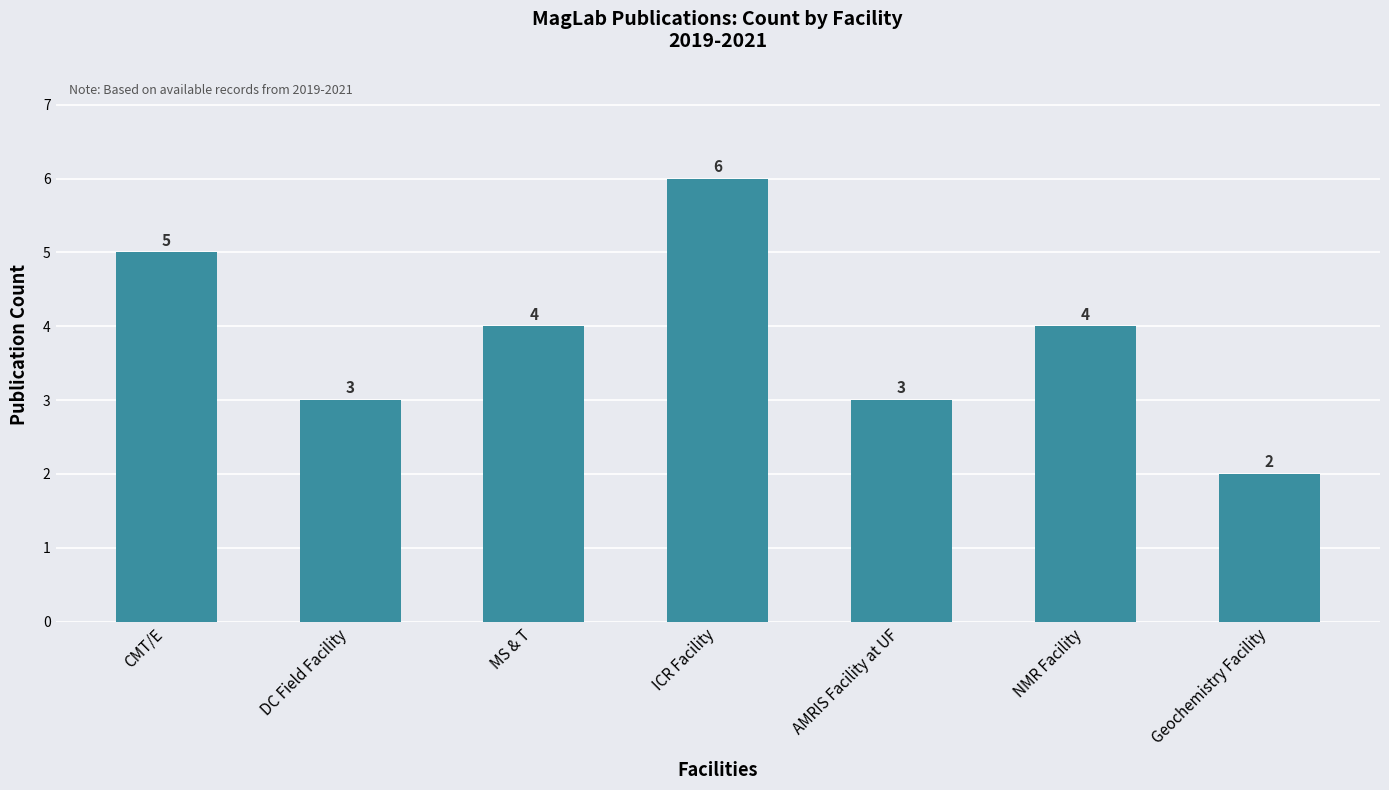

What is the approximate value at MS & T?

4